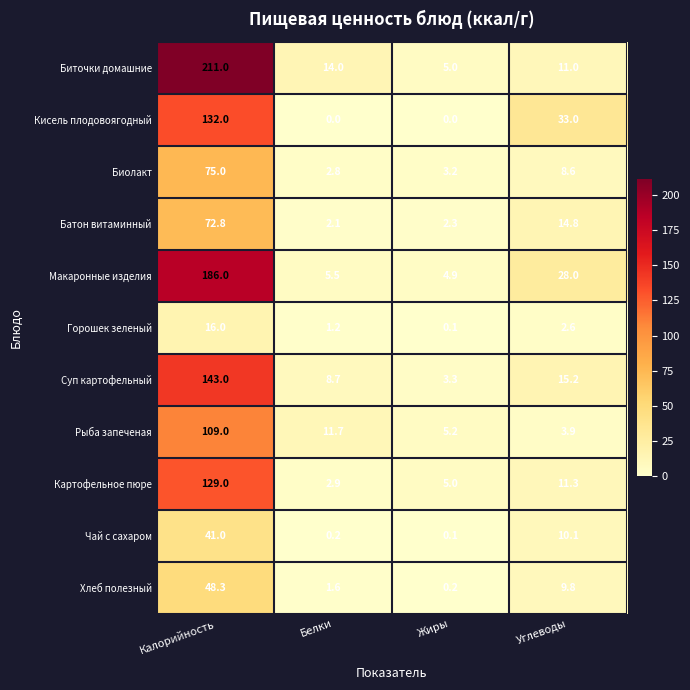

What is the total value across all series at Жиры?

29.3